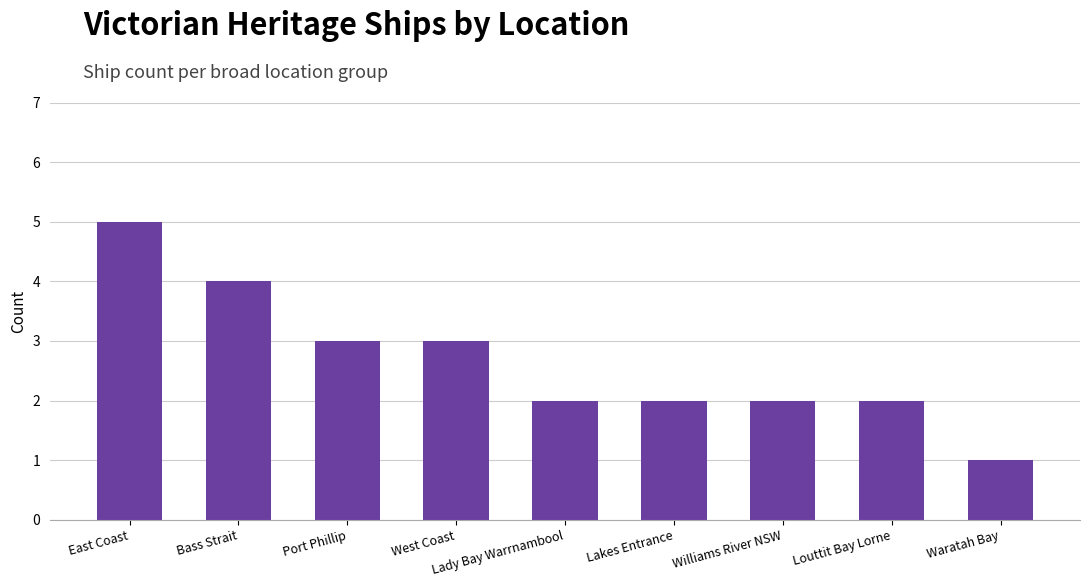

What is the greatest value displayed?

5